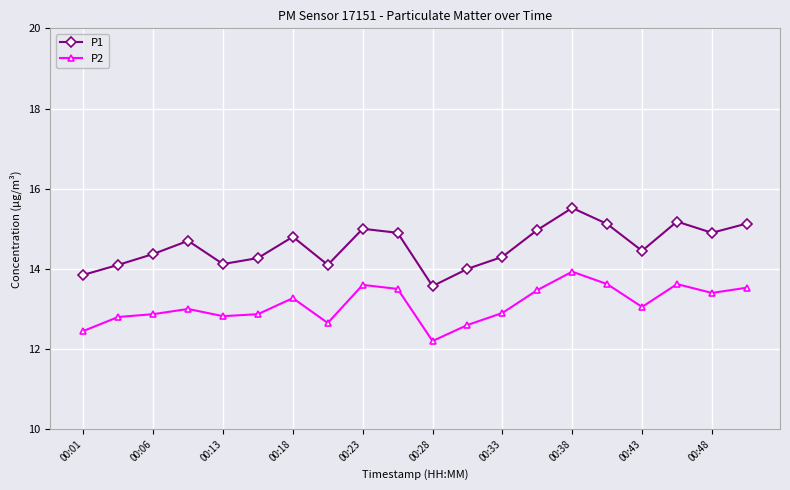

What is the lowest value of the P2 series?

12.2